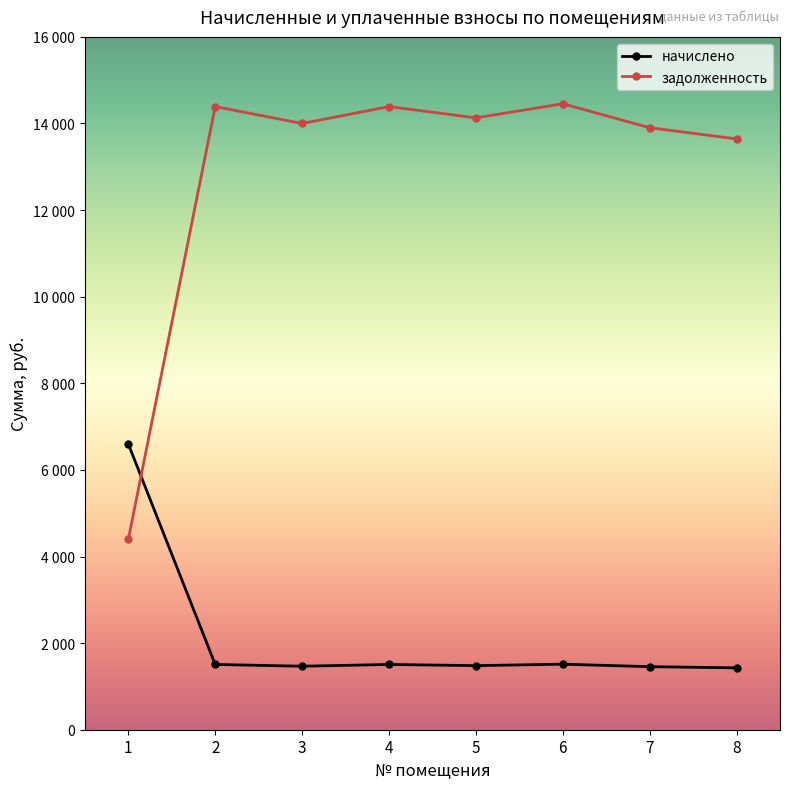

Reading right to left, extract all data points from this chart.

начислено: 8=1428.8	7=1456.1	6=1513.9	5=1479.9	4=1507.1	3=1466.3	2=1507.1	1=6597.4
задолженность: 8=13643.3	7=13903.2	6=14455.4	5=14130.6	4=14390.4	3=14000.6	2=14390.4	1=4398.2